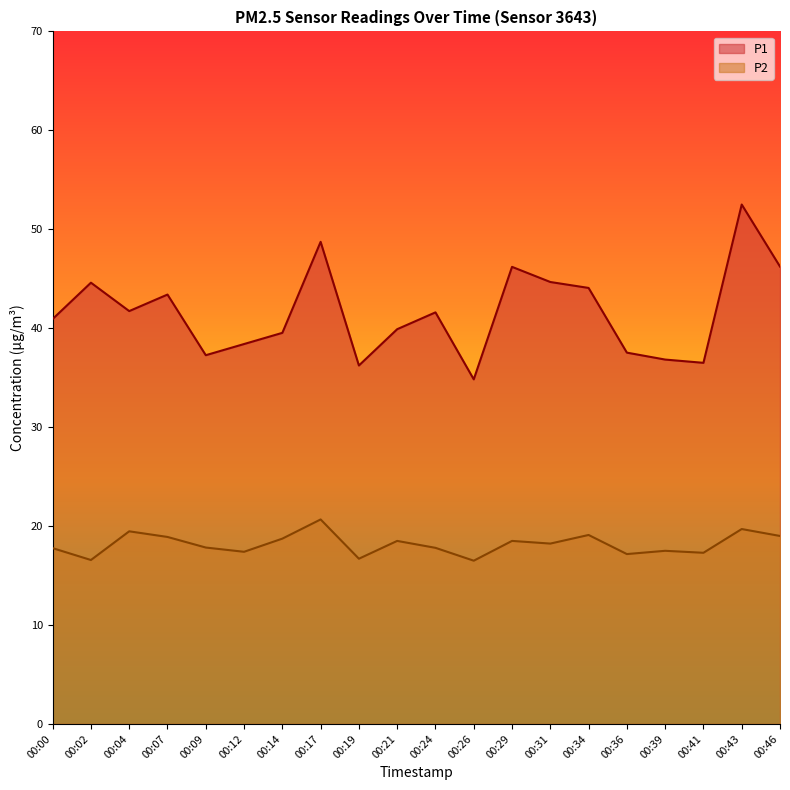

True or false: P2 and P1 intersect in this chart.

False